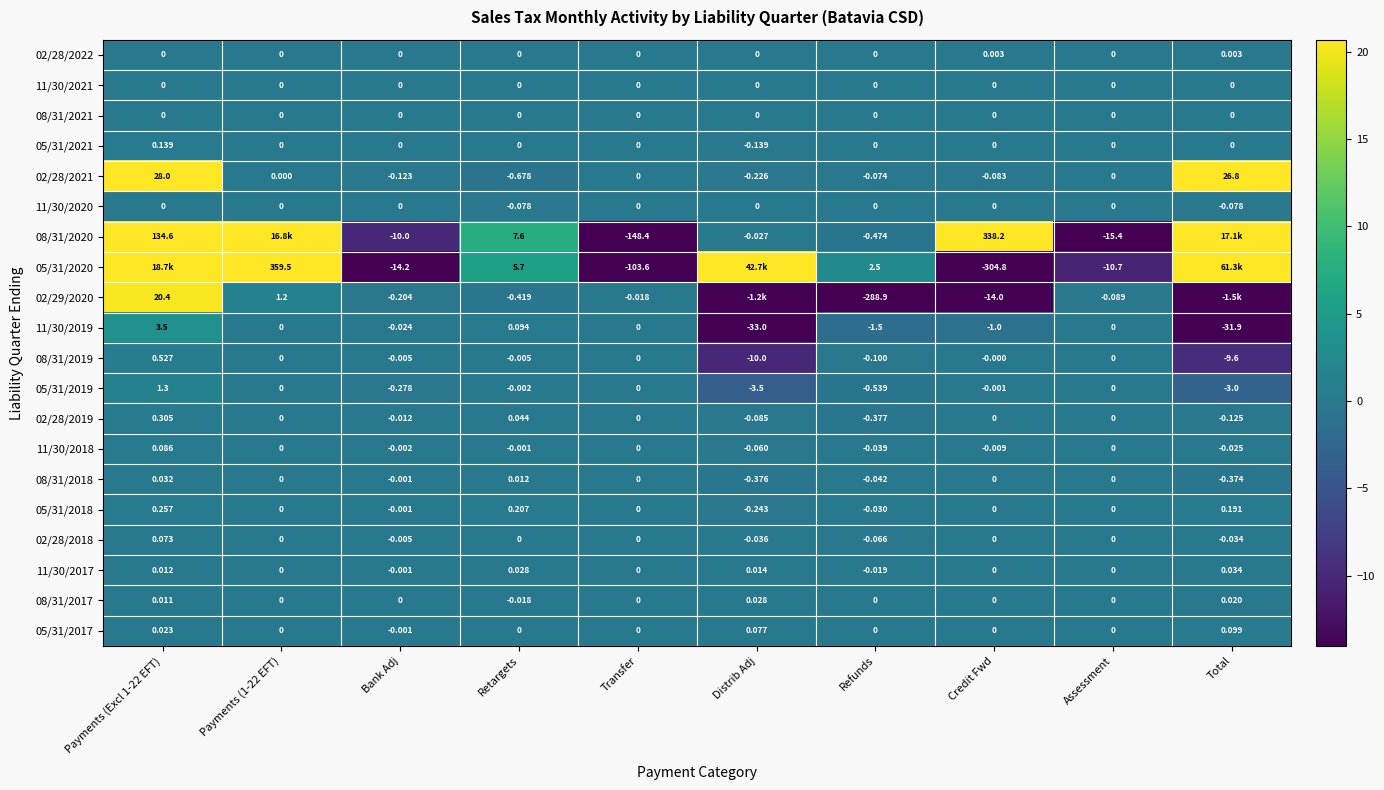

Is the value of 02/29/2020 at Assessment greater than the value of 11/30/2019 at Payments (Excl 1-22 EFT)?

No